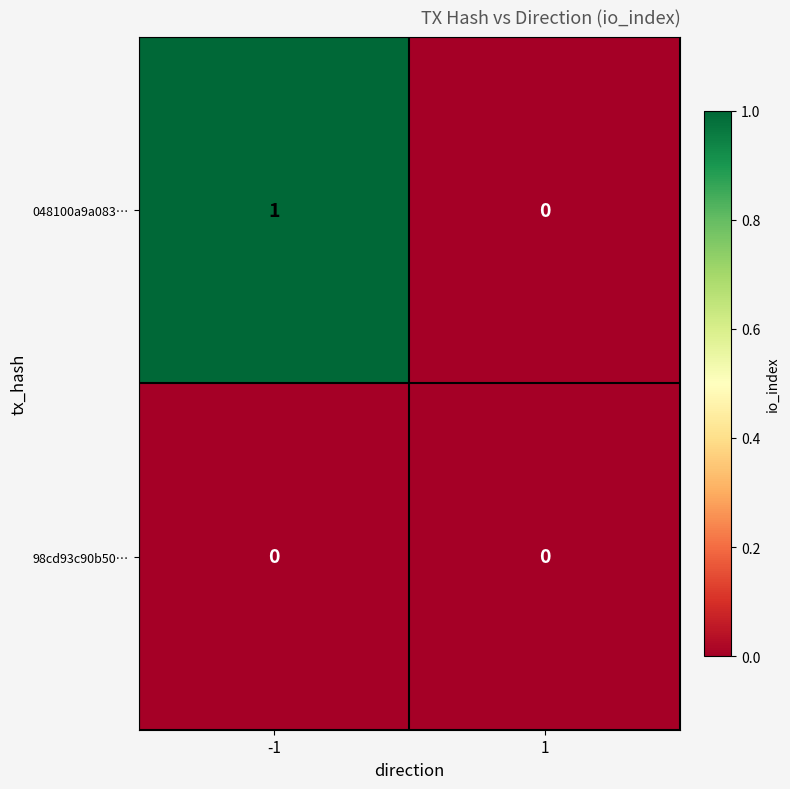

Reading left to right, transcribe all the data shown in this chart.

048100a9a083…: 1	0
98cd93c90b50…: 0	0